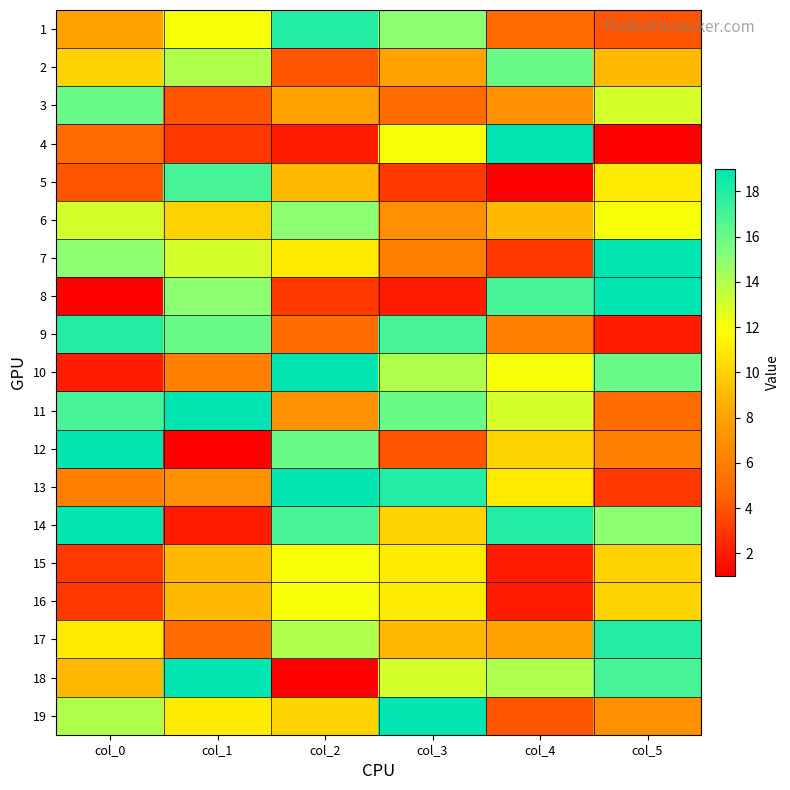

Reading right to left, transcribe all the data shown in this chart.

1: col_5=4	col_4=5	col_3=15	col_2=18	col_1=12	col_0=8
2: col_5=9	col_4=16	col_3=8	col_2=4	col_1=14	col_0=10
3: col_5=13	col_4=7	col_3=5	col_2=8	col_1=4	col_0=16
4: col_5=1	col_4=19	col_3=12	col_2=2	col_1=3	col_0=5
5: col_5=11	col_4=1	col_3=3	col_2=9	col_1=17	col_0=4
6: col_5=12	col_4=9	col_3=7	col_2=15	col_1=10	col_0=13
7: col_5=19	col_4=3	col_3=6	col_2=11	col_1=13	col_0=15
8: col_5=19	col_4=17	col_3=2	col_2=3	col_1=15	col_0=1
9: col_5=2	col_4=6	col_3=17	col_2=5	col_1=16	col_0=18
10: col_5=16	col_4=12	col_3=14	col_2=19	col_1=6	col_0=2
11: col_5=5	col_4=13	col_3=16	col_2=7	col_1=19	col_0=17
12: col_5=6	col_4=10	col_3=4	col_2=16	col_1=1	col_0=19
13: col_5=3	col_4=11	col_3=18	col_2=19	col_1=7	col_0=6
14: col_5=15	col_4=18	col_3=10	col_2=17	col_1=2	col_0=19
15: col_5=10	col_4=2	col_3=11	col_2=12	col_1=9	col_0=3
16: col_5=10	col_4=2	col_3=11	col_2=12	col_1=9	col_0=3
17: col_5=18	col_4=8	col_3=9	col_2=14	col_1=5	col_0=11
18: col_5=17	col_4=14	col_3=13	col_2=1	col_1=19	col_0=9
19: col_5=7	col_4=4	col_3=19	col_2=10	col_1=11	col_0=14